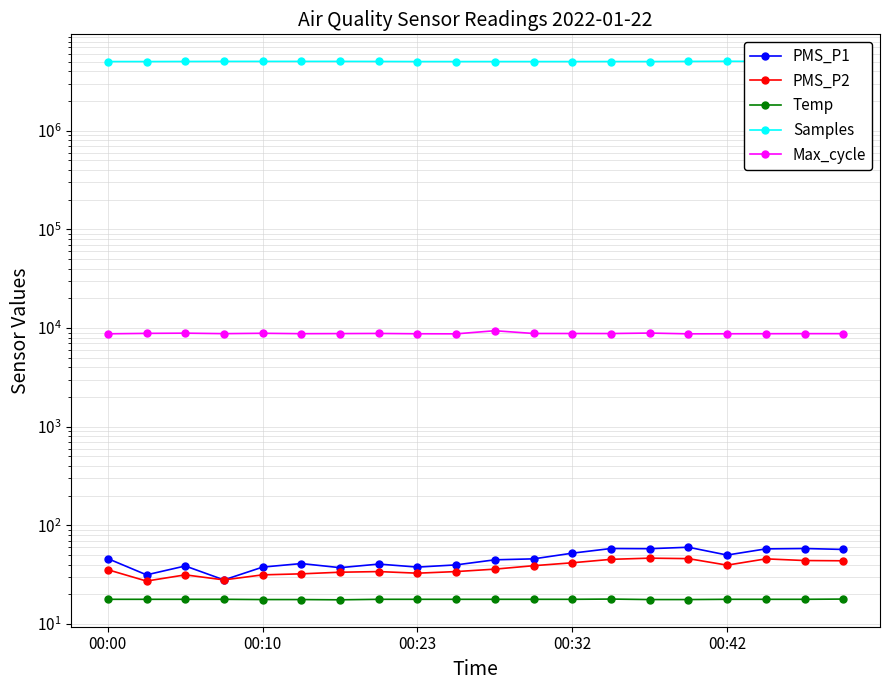

Is this an area chart (filled region under the line)?

No